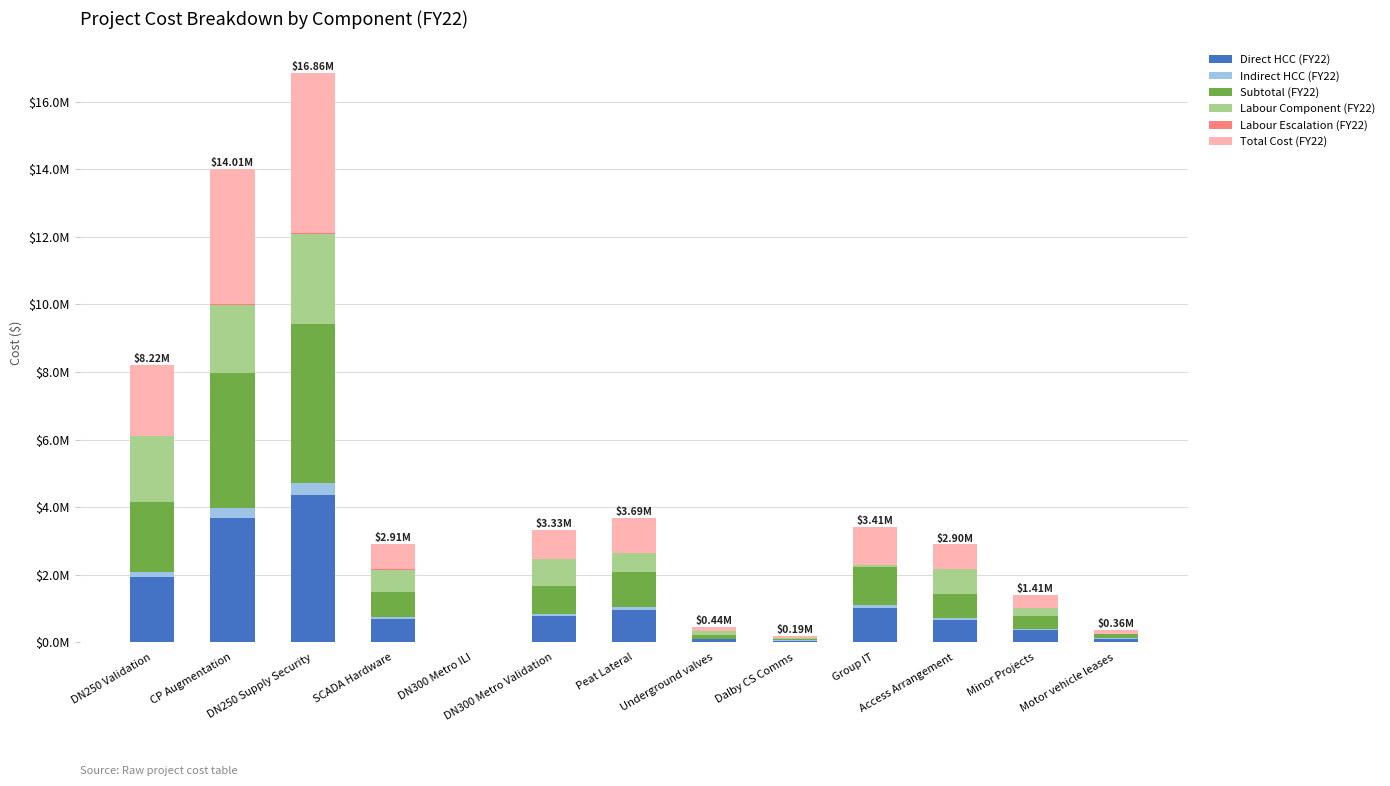

Are the bars horizontal?

No